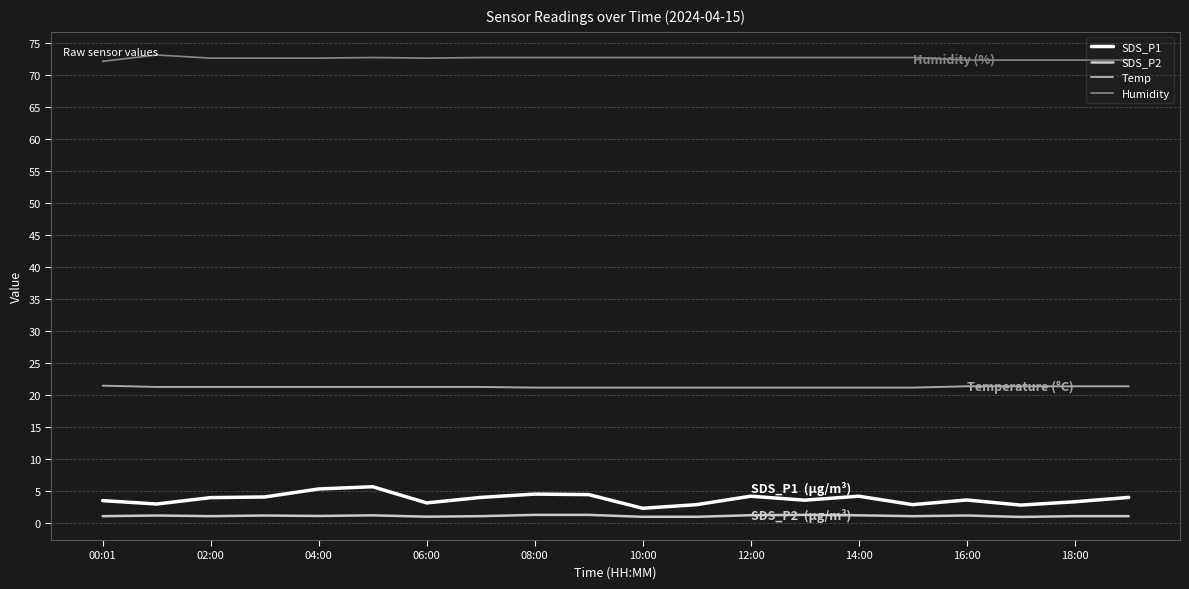

Which series has the widest spread of values?

SDS_P1